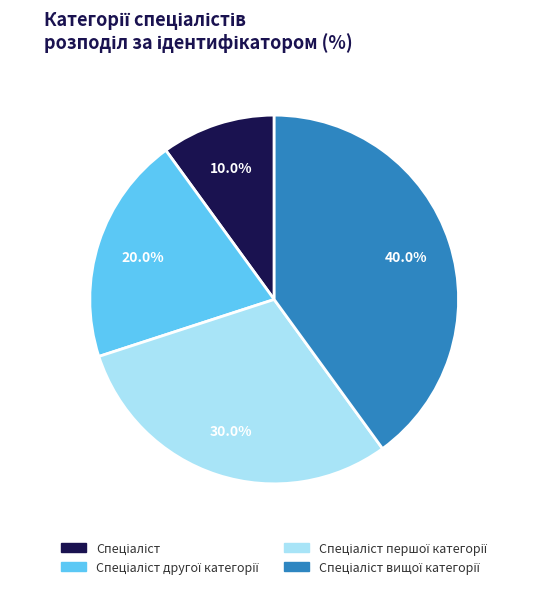

Count the number of slices in the pie.

4